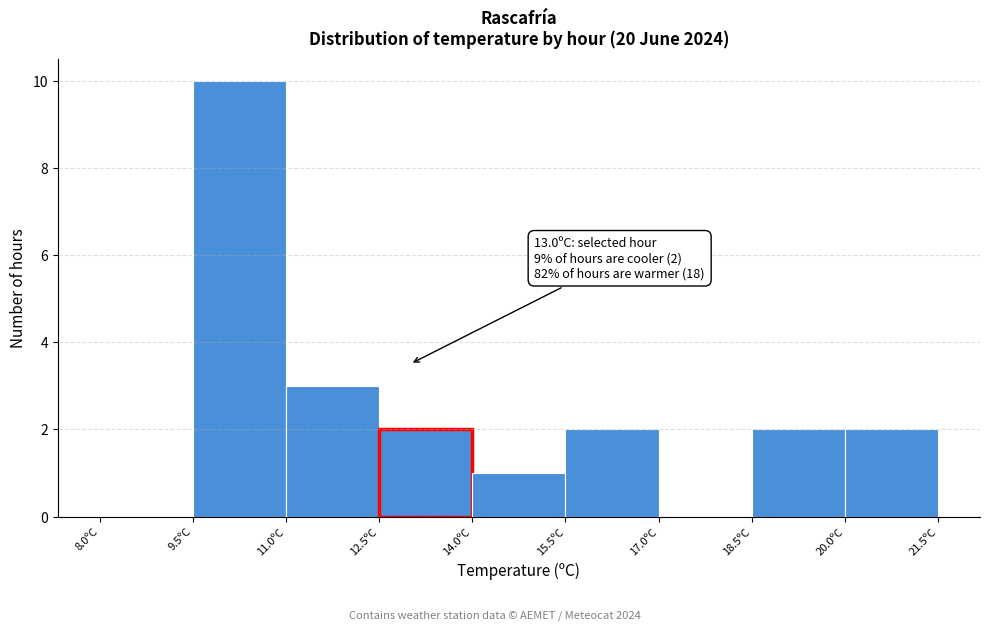

Over which range of the x-axis is the bar tallest?

9.5 to 11.0